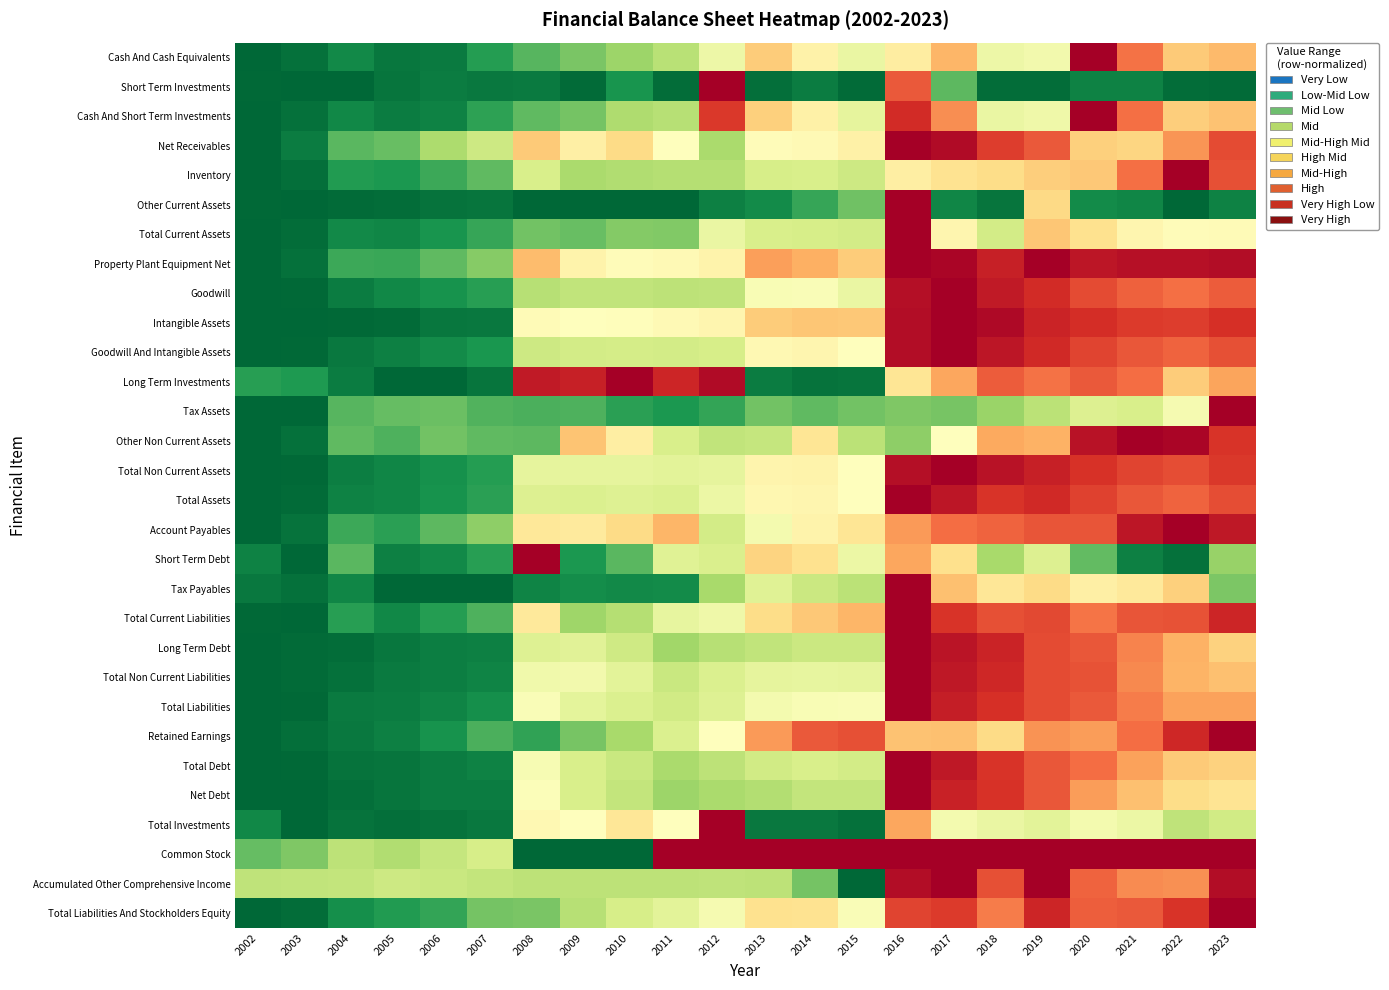

What is the maximum value shown in the chart?

1.0